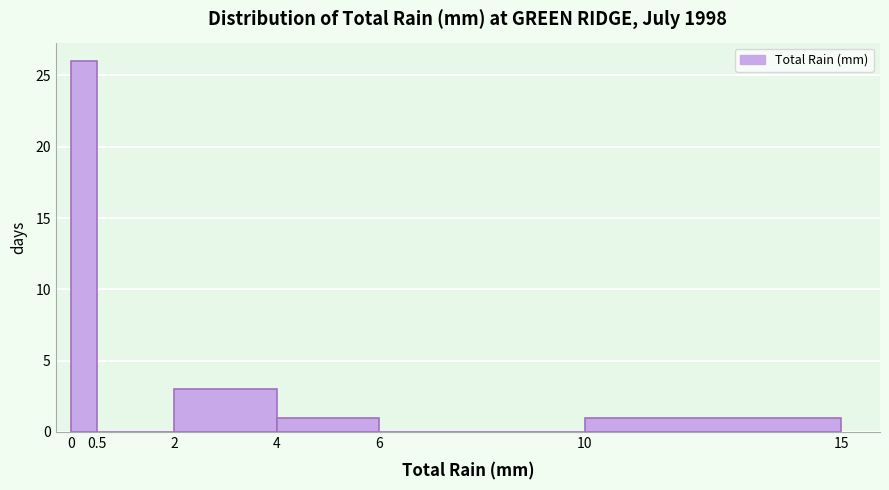

Reading left to right, list every bar in this chart as the range it spans on the x-axis followed by its height. The values are not printed on the chart, so give them approximately, as read against the axis.

0 to 0.5: 26
0.5 to 2: 0
2 to 4: 3
4 to 6: 1
6 to 10: 0
10 to 15: 1